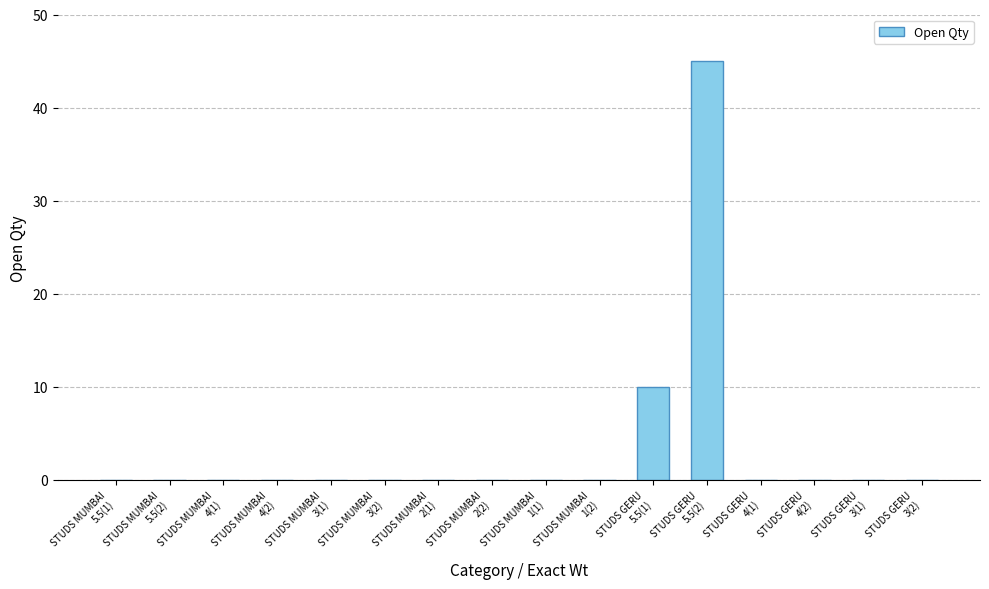

Is it true that the value at STUDS MUMBAI
1(1) is 25?

False